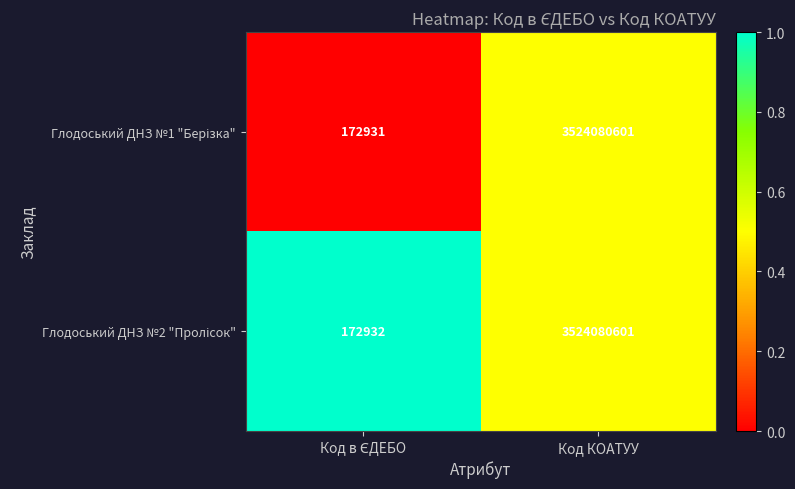

What is the minimum value shown in the chart?

172931